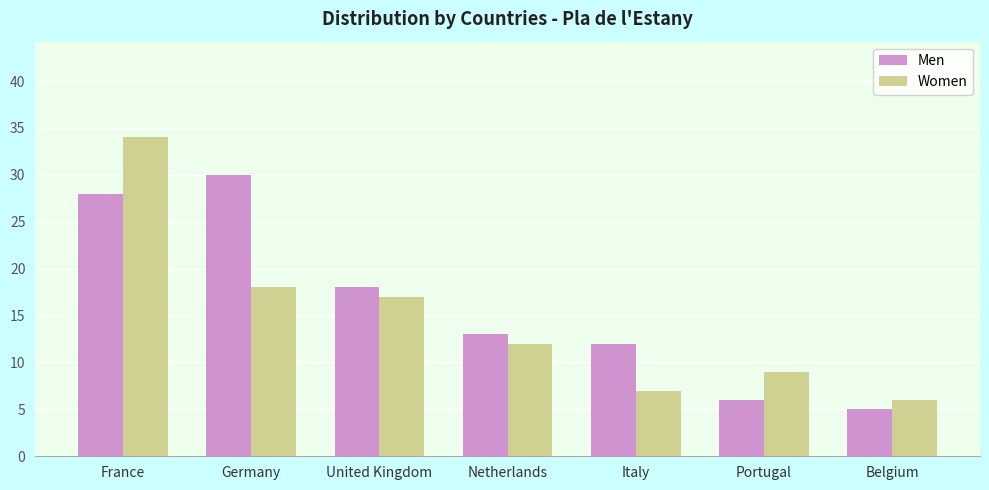

What is the difference between the highest and lowest values at Portugal?

3